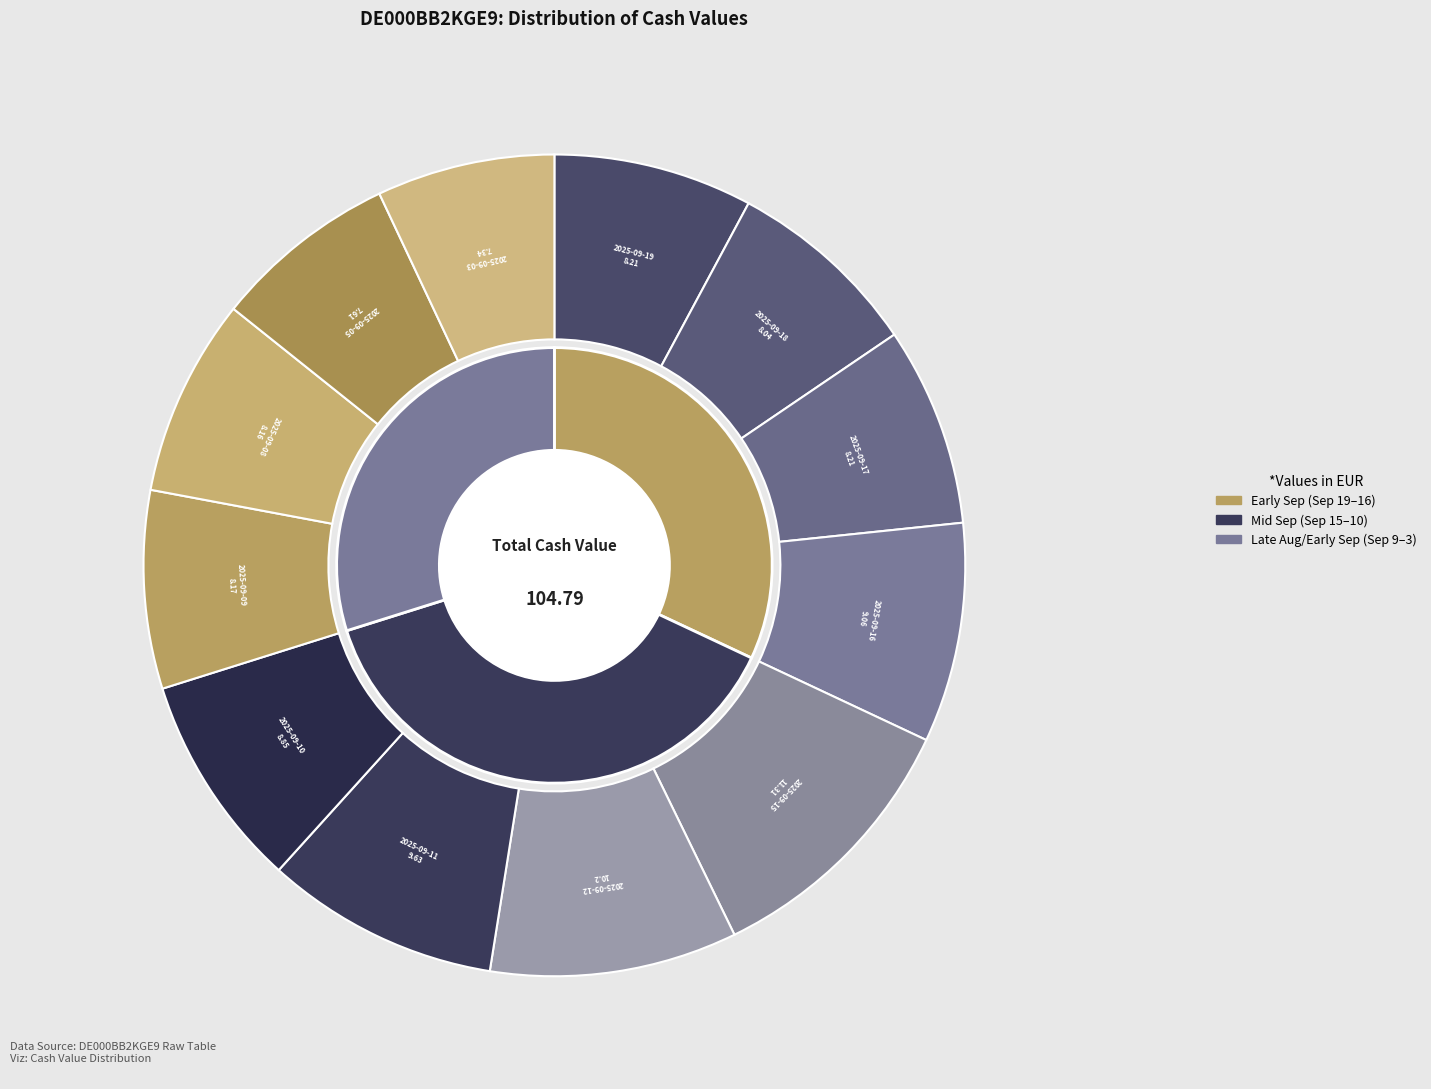

Combined, what portion of the pie is 2025-09-10 and 2025-09-16?

17.1%